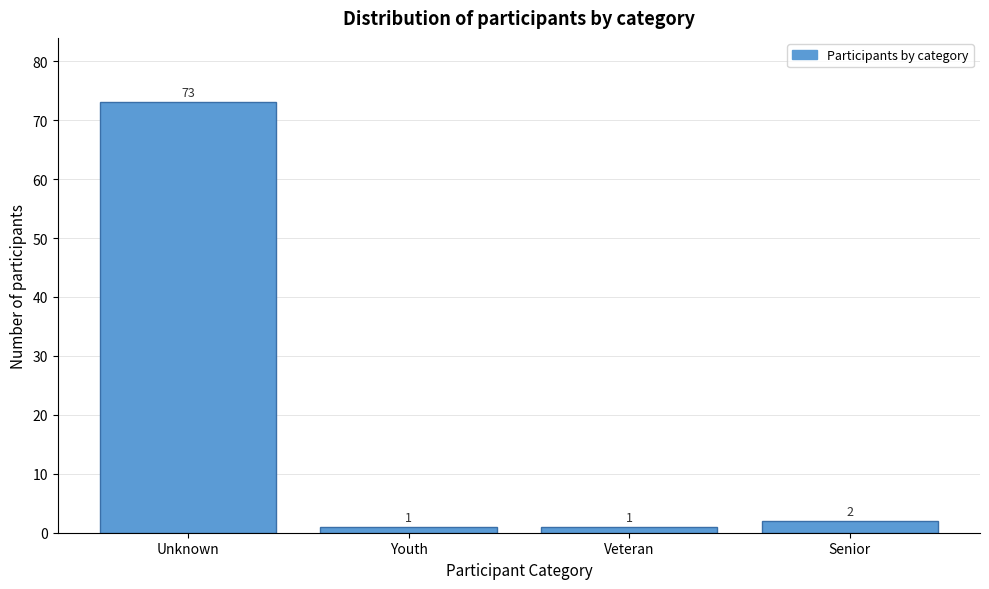

Reading left to right, what are all the values shown in this chart?

73	1	1	2